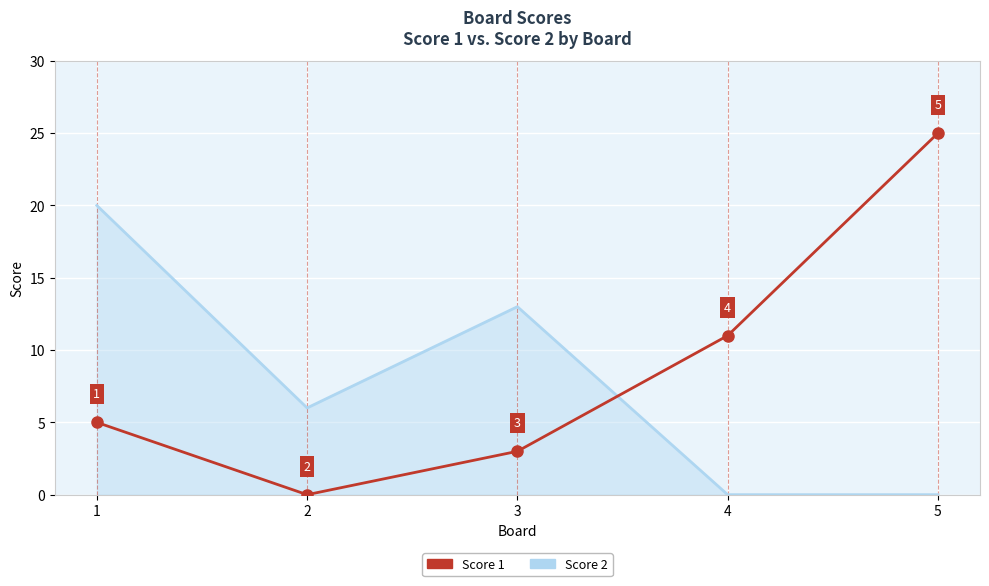

Does the chart display data point markers on the line(s)?

No